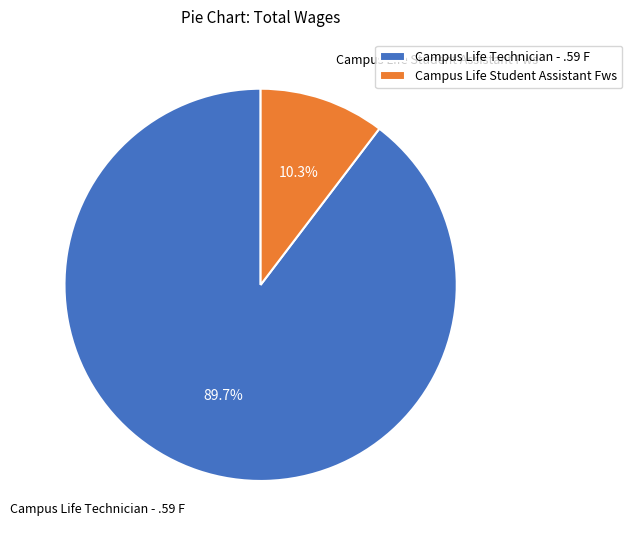

Does Campus Life Student Assistant Fws represent more than half of the total?

No